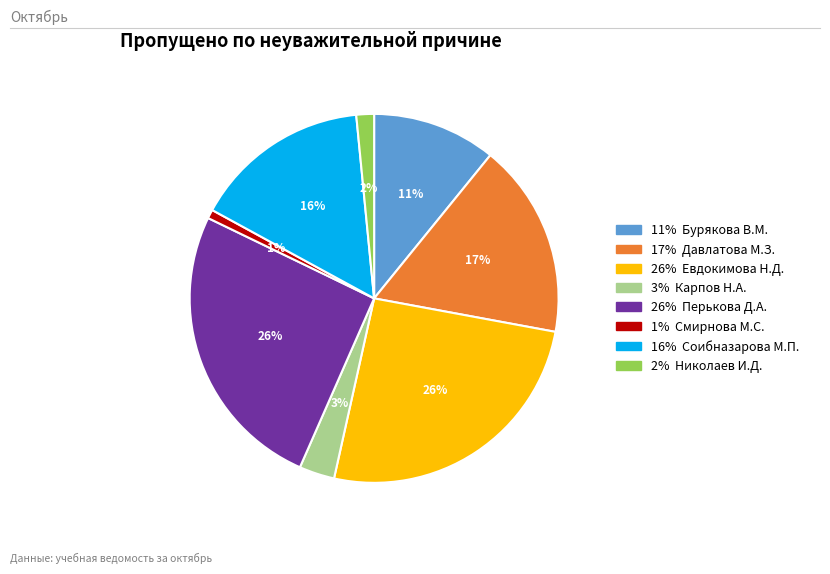

To the nearest percent, what is the average slice percentage?

12%